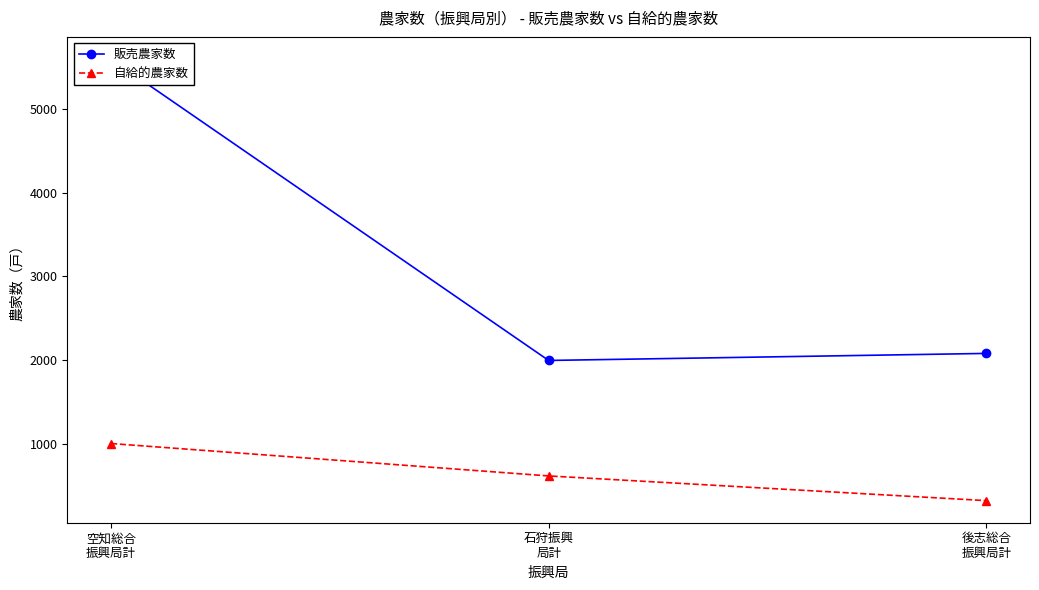

Reading left to right, extract all data points from this chart.

販売農家数: 5596	1996	2080
自給的農家数: 1004	617	322